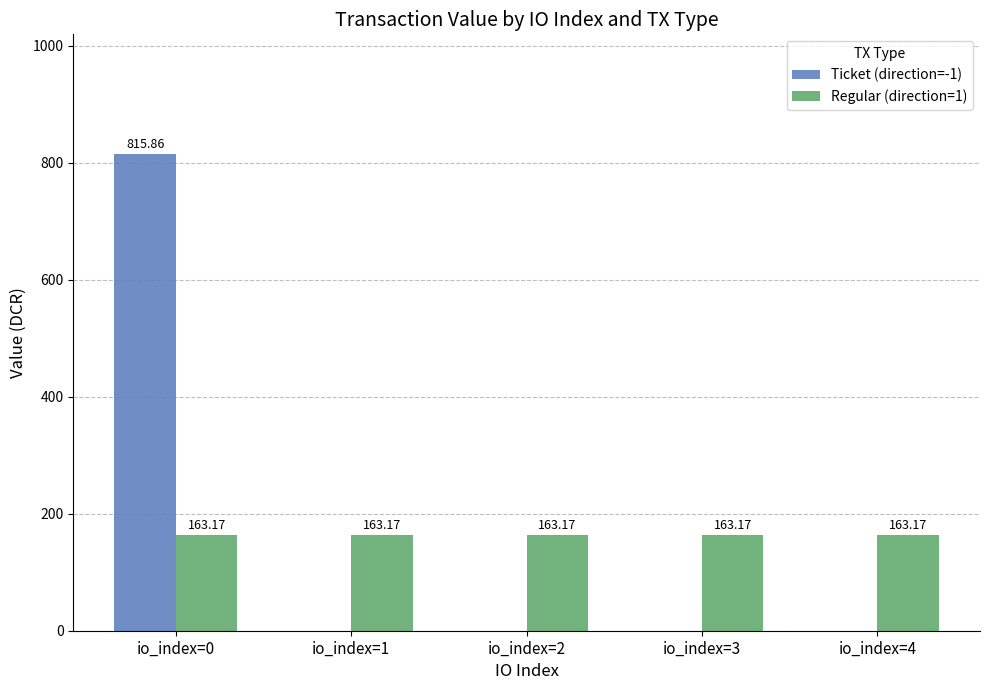

What are all the series names shown in the legend?

Ticket (direction=-1), Regular (direction=1)